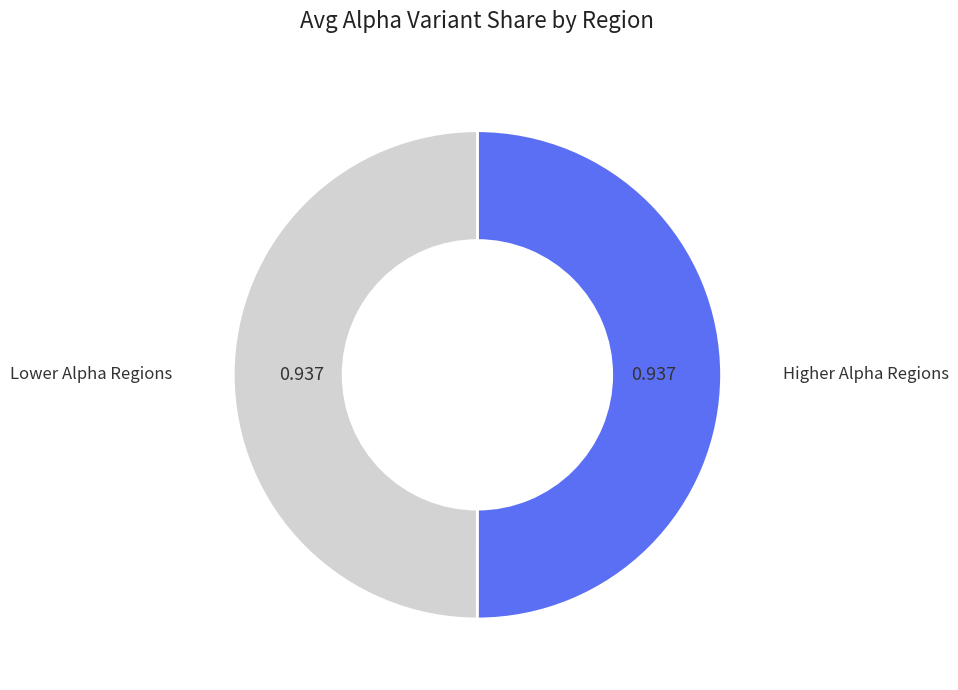

Count the number of slices in the pie.

2